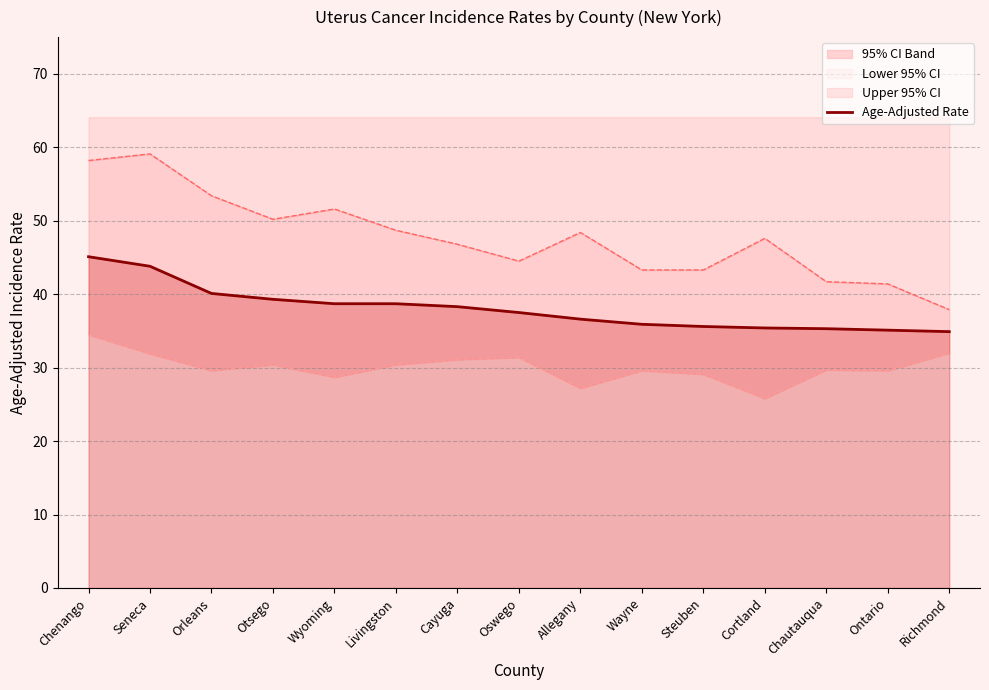

How many data points does each series have?

15